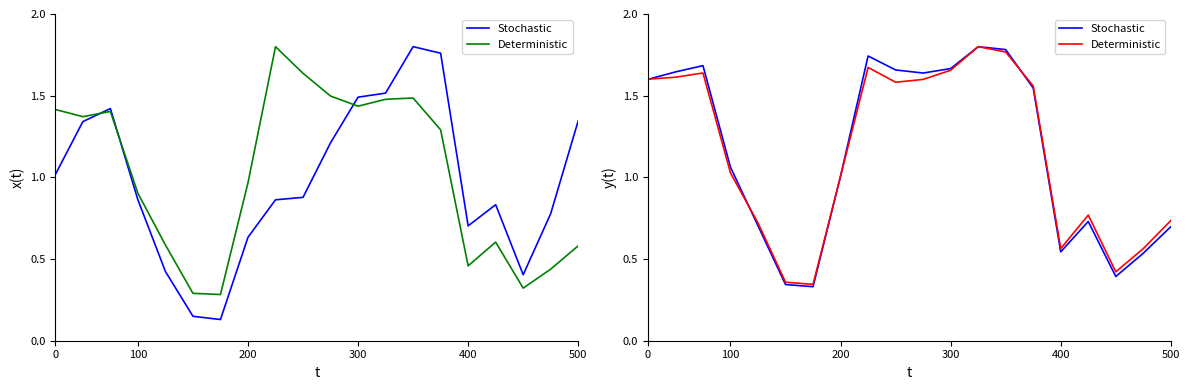

How many categories are shown in the chart?

20